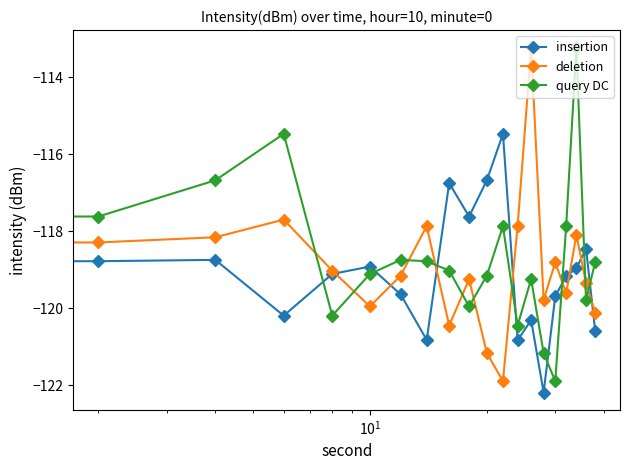

Which series has the largest total across all categories?

query DC